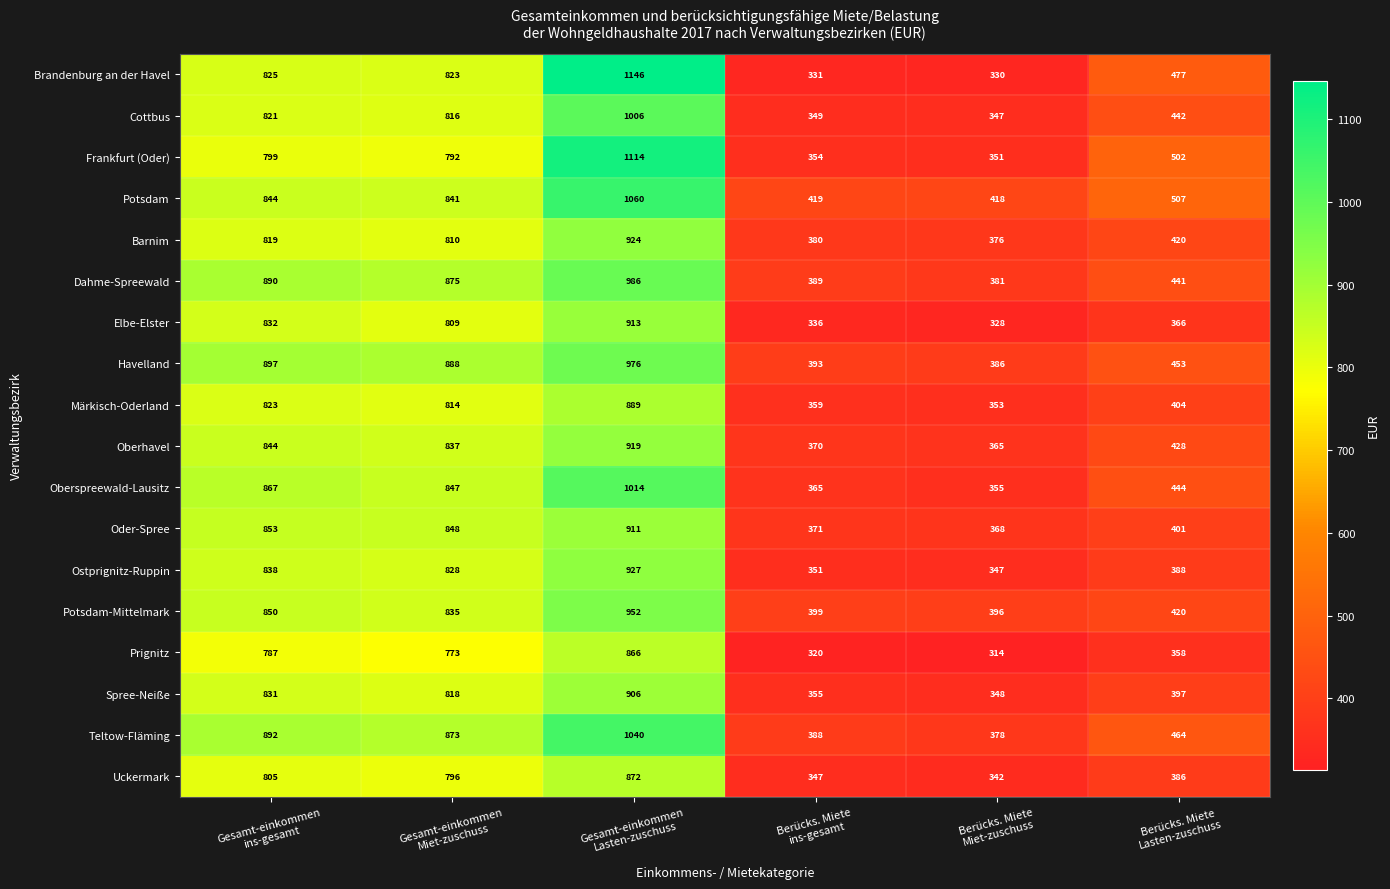

What is the total value across all series at Berücks. Miete
Lasten­zuschuss?

7698